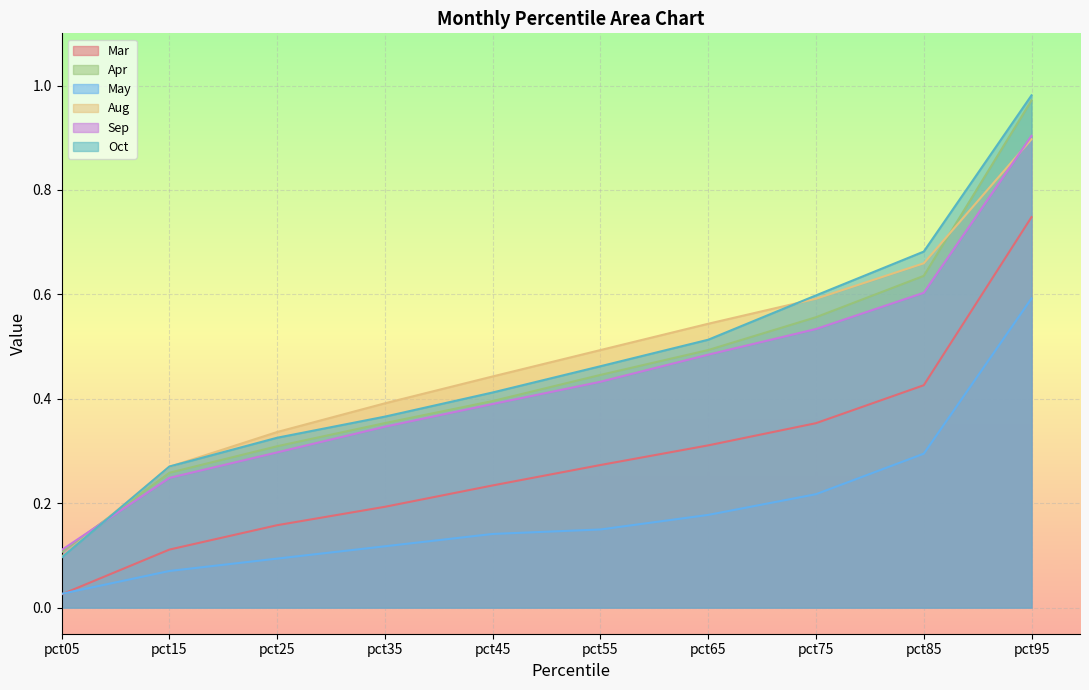

The value of Oct at pct95 is 1.0. True or false?

True